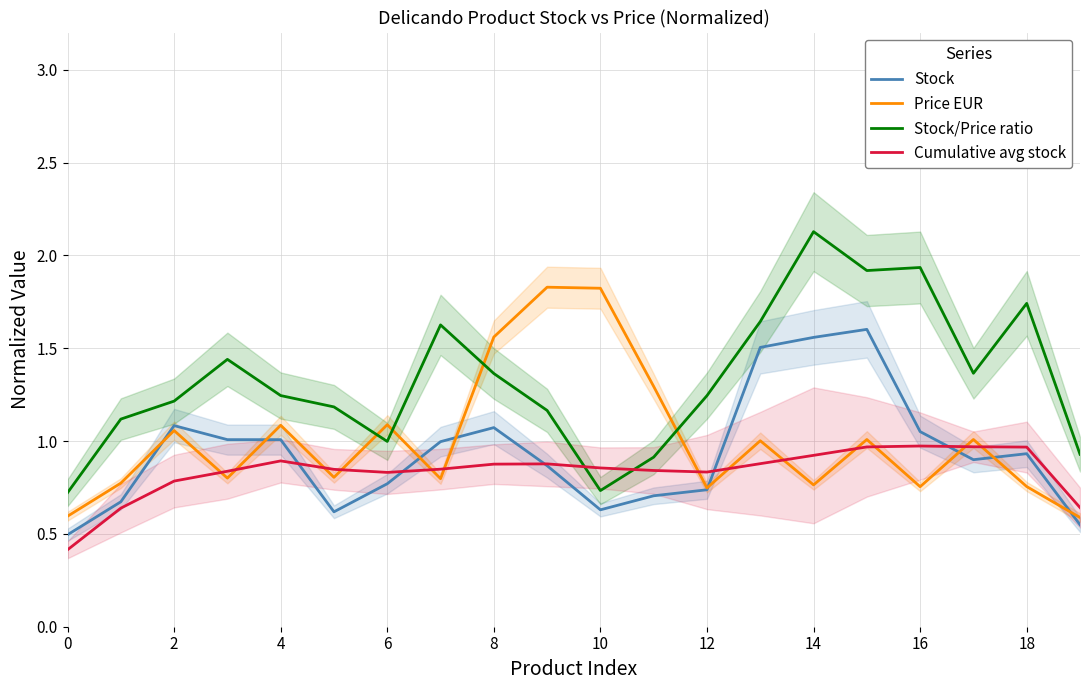

Rank the series at 12 from highest to lowest value.

Price EUR, Stock/Price ratio, Cumulative avg stock, Stock